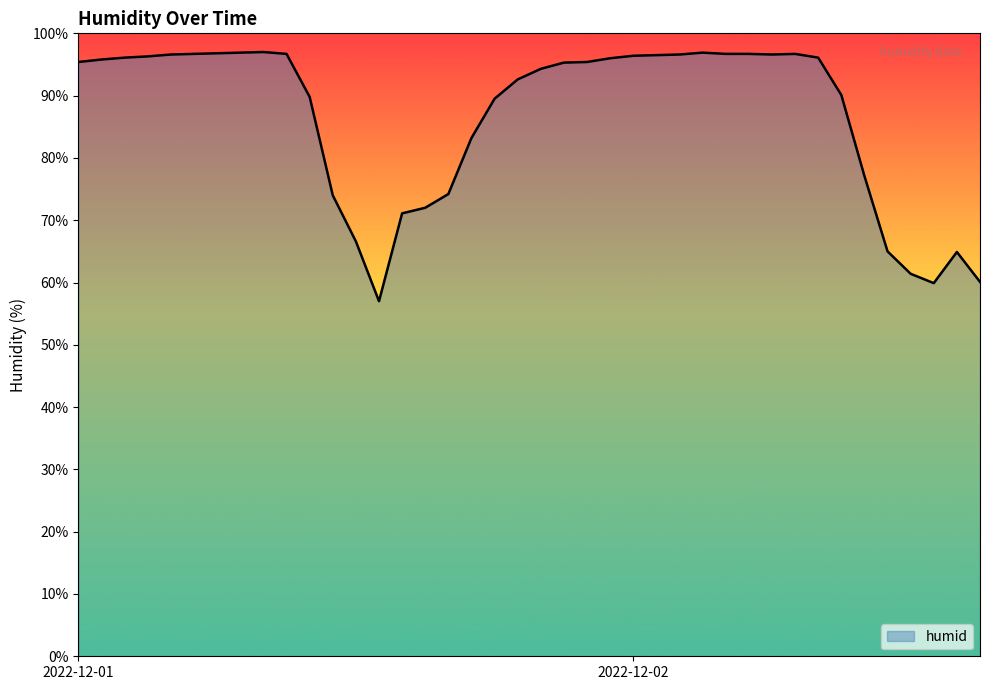

What is the smallest value displayed?

57.0